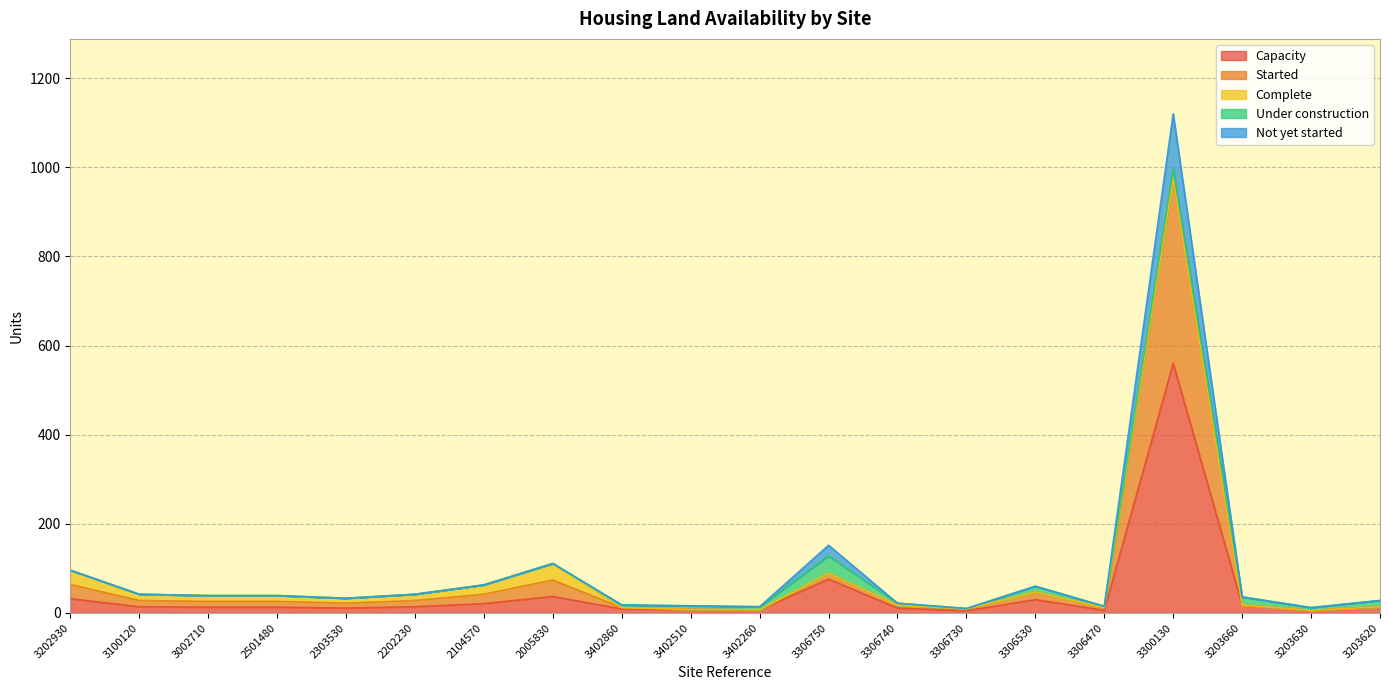

What is the spread (max minus min) of values at 2005830?

74